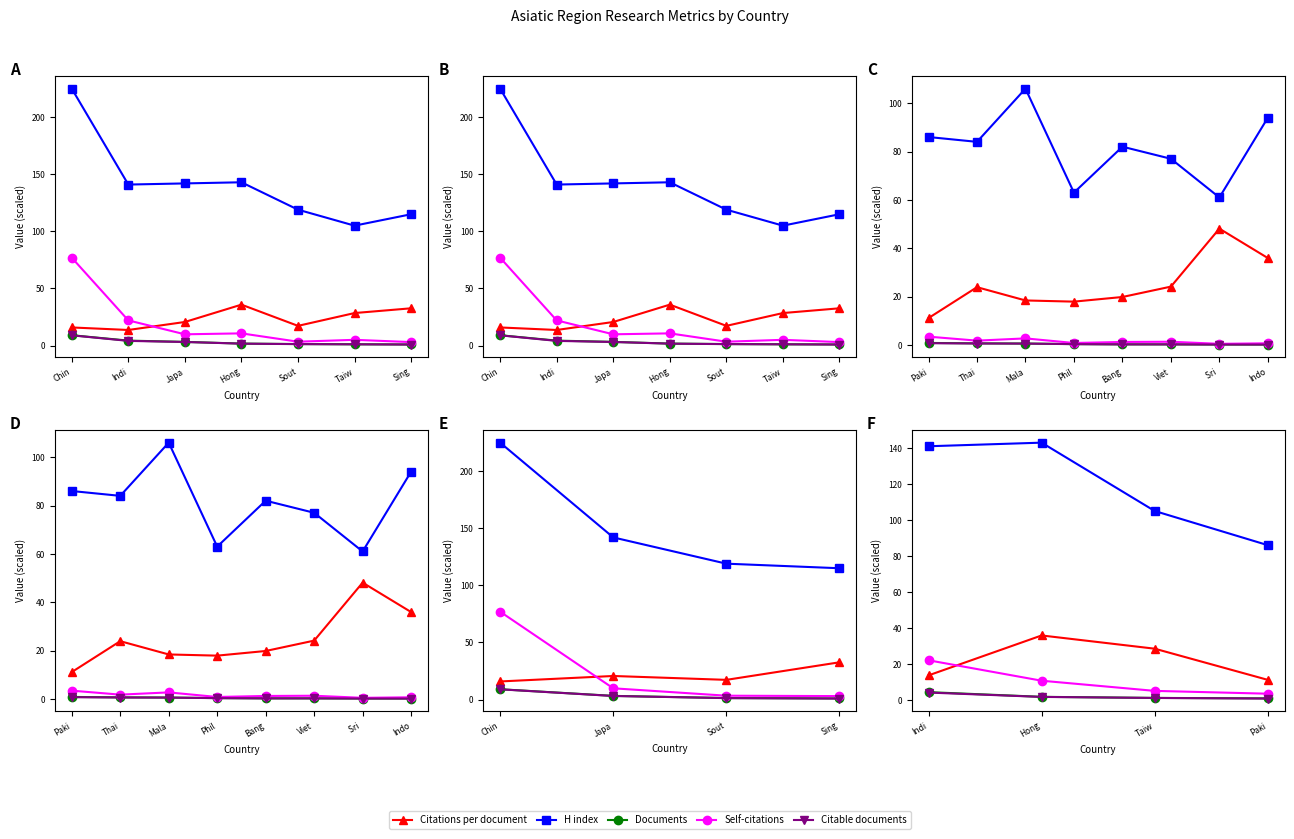

What is the sum of all H index values?

475.0